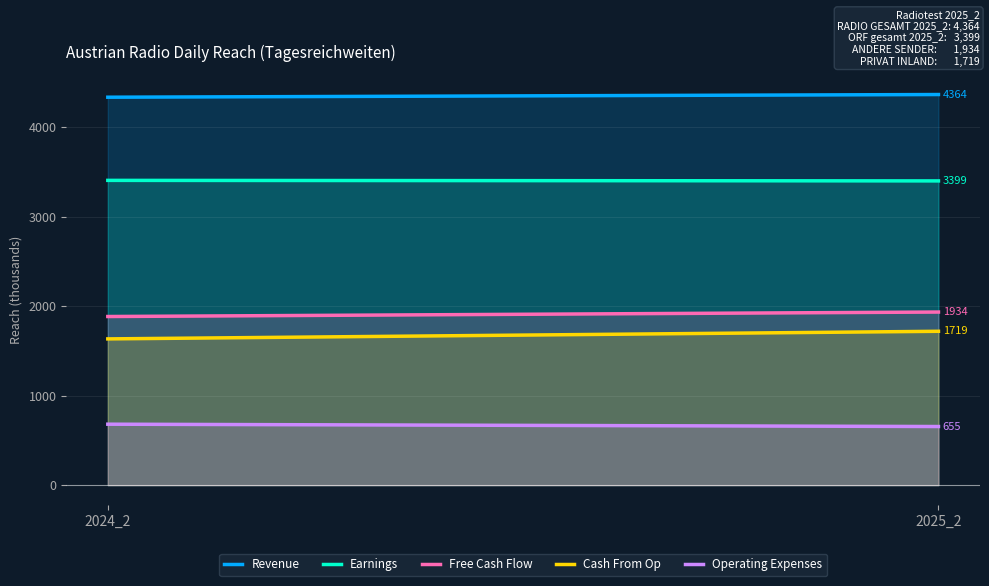

What is the difference between the Free Cash Flow values at 2025_2 and 2024_2?

50.0